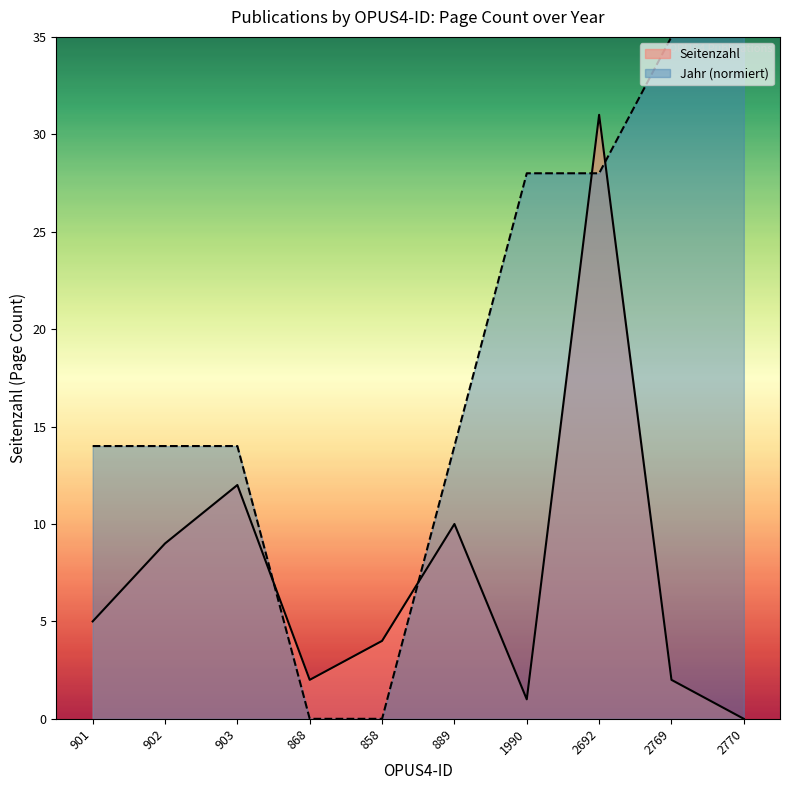

True or false: there are more than 1 points higher than both neighbors.

True